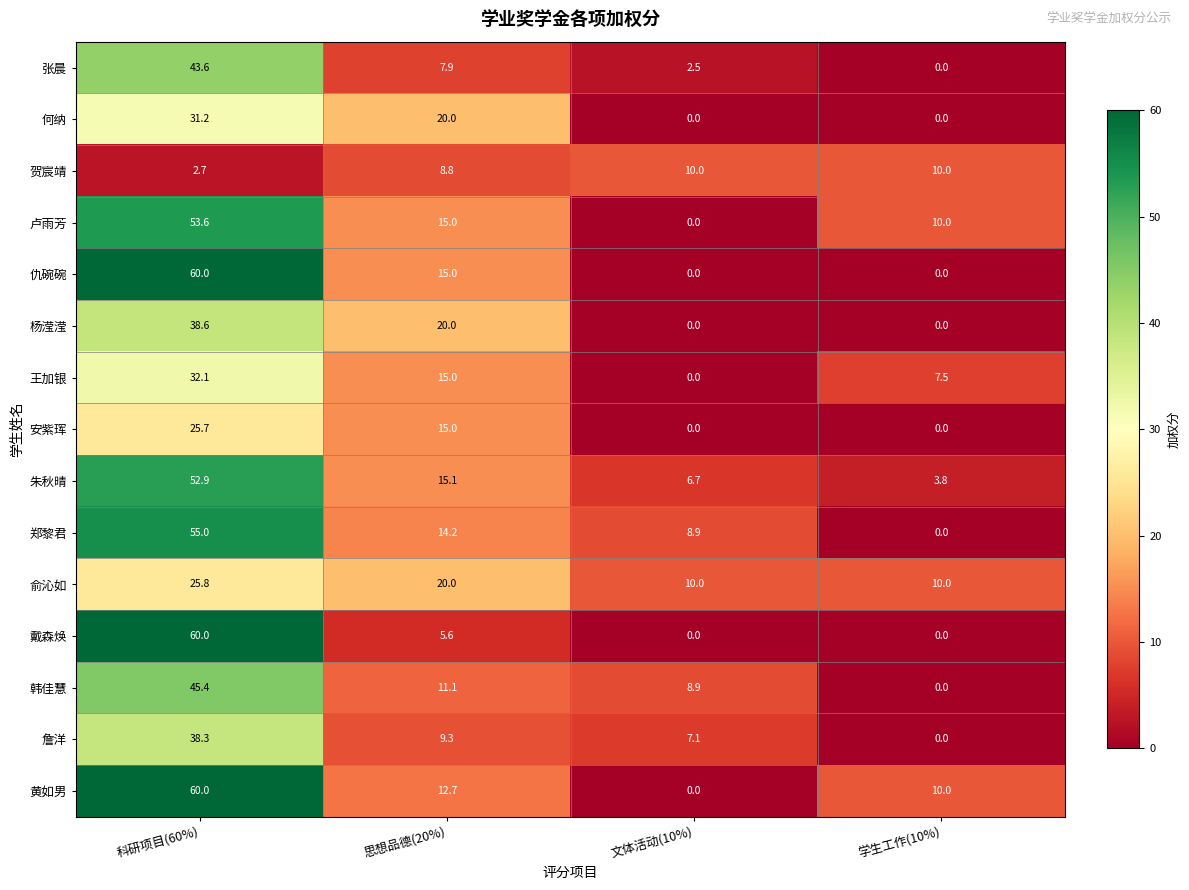

At which label does 俞沁如 first exceed 20?

科研项目(60%)